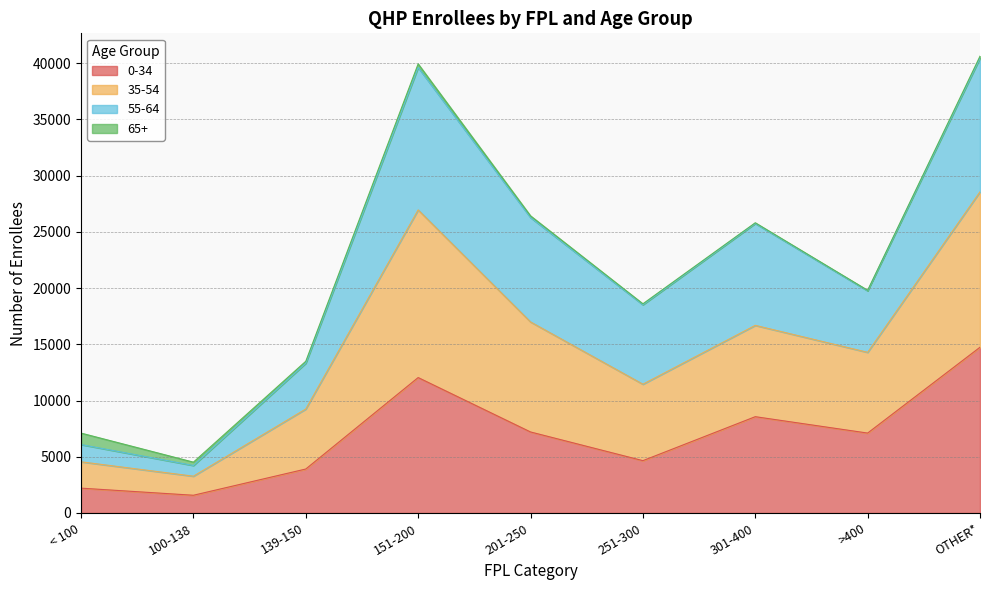

At which category does the chart reach its peak across all series?

OTHER*